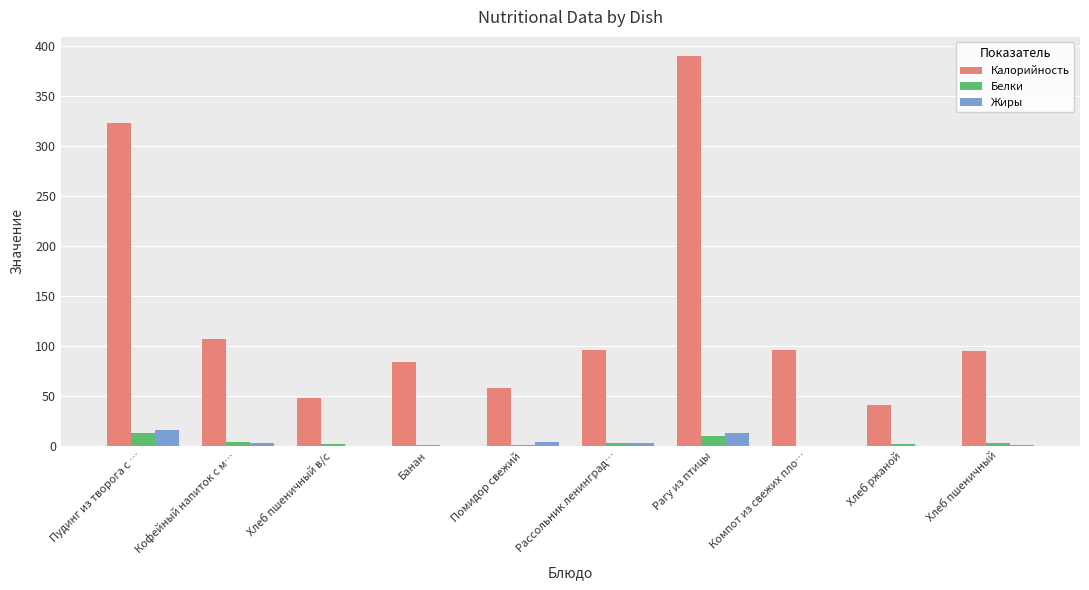

Which series has the largest total across all categories?

Калорийность